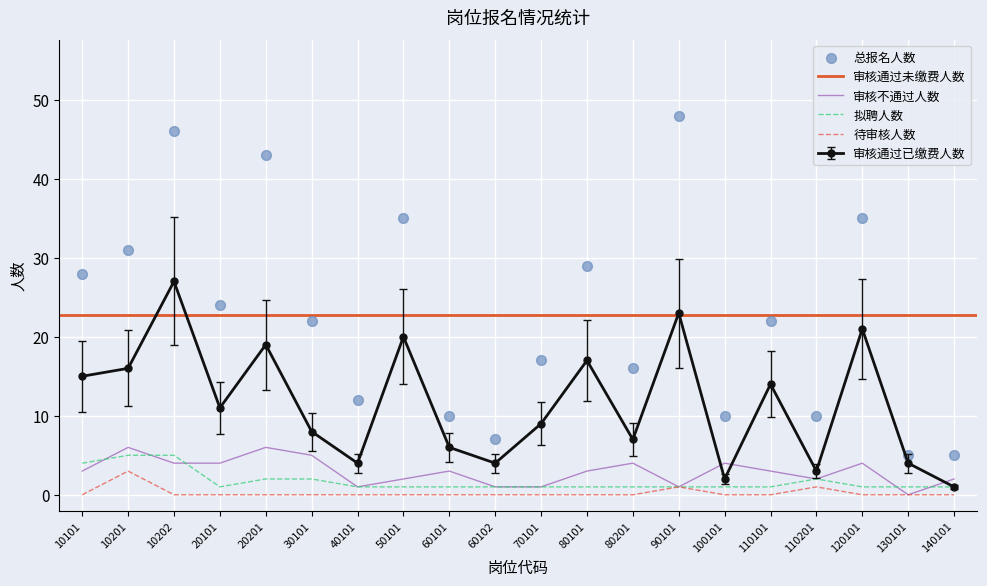

Which series contains the lowest Y value?

审核不通过人数